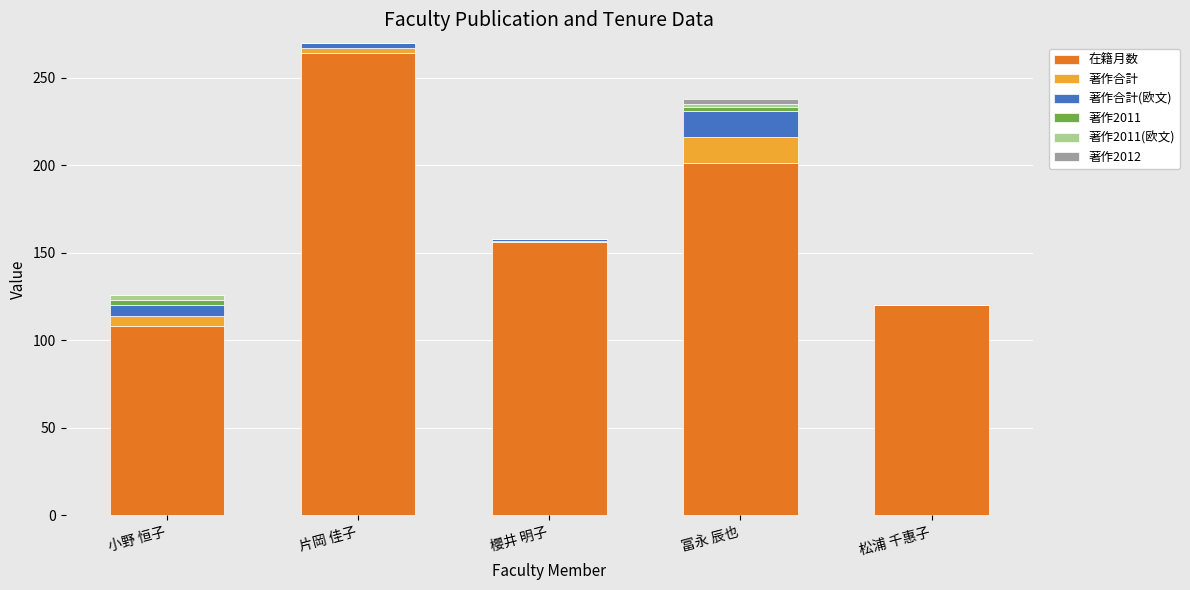

Where is 在籍月数 nearest to the value 186?

冨永 辰也